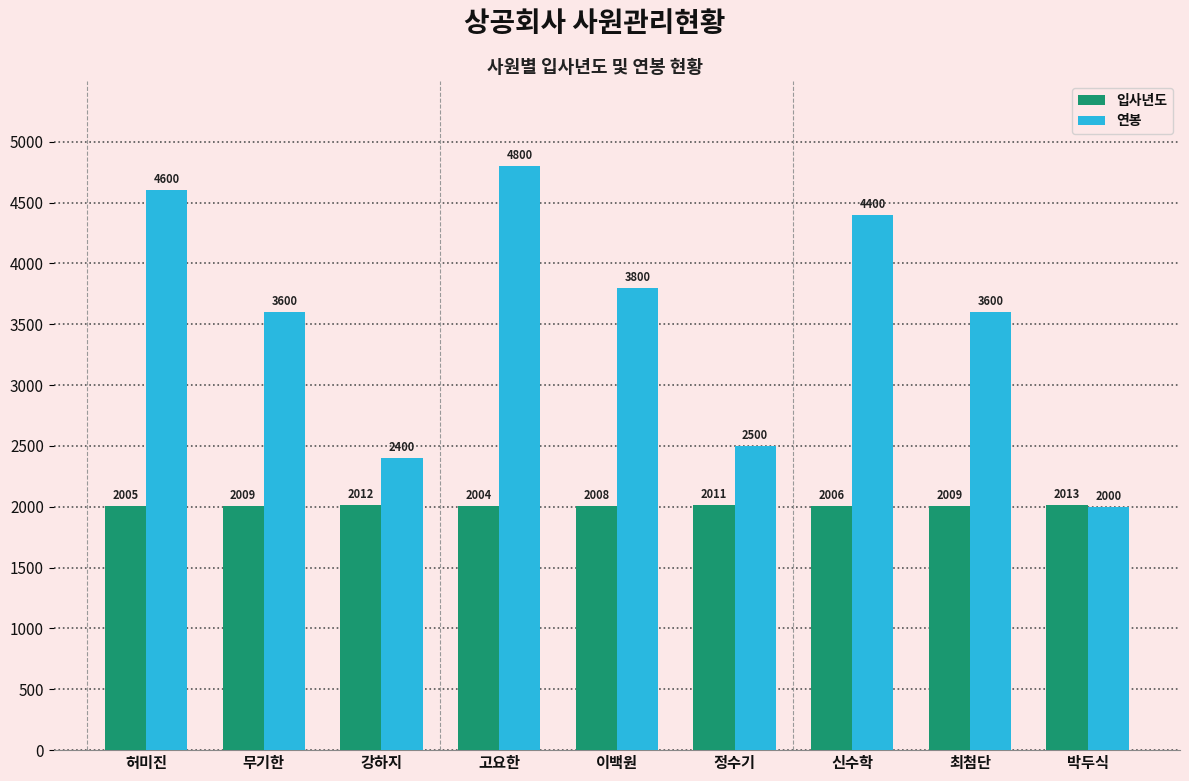

Count the number of data series in this chart.

2